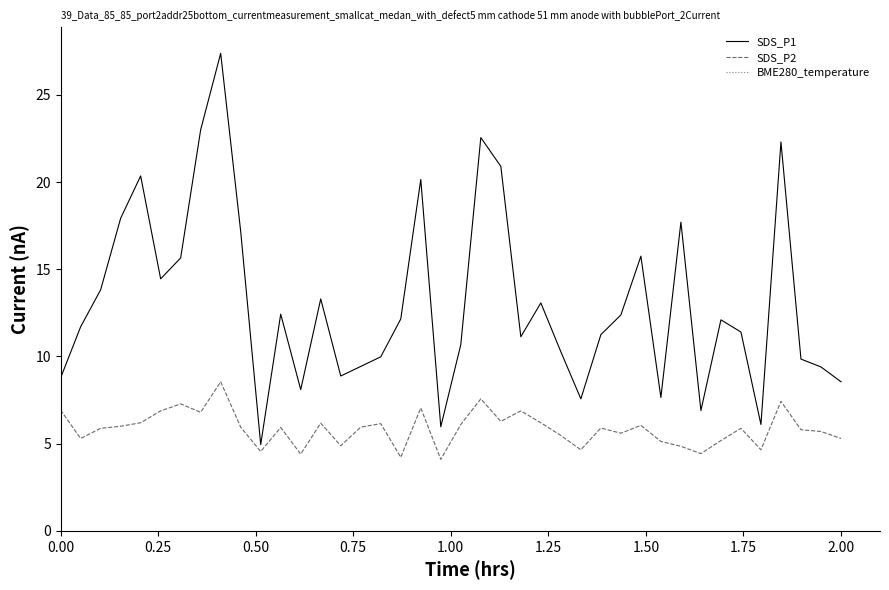

True or false: SDS_P1 has a value of 4.2 at 0.00.

False